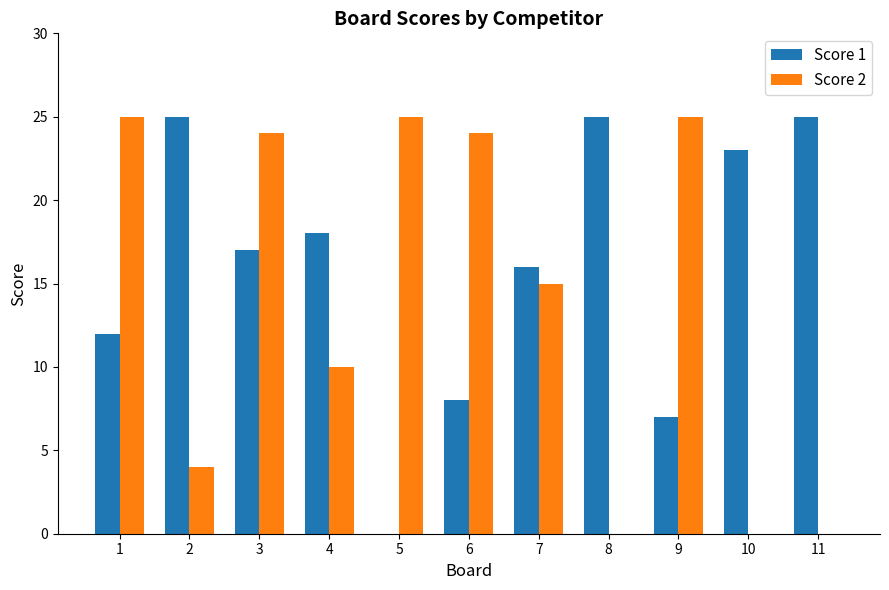

Is the value of Score 1 at 10 greater than the value of Score 2 at 1?

No